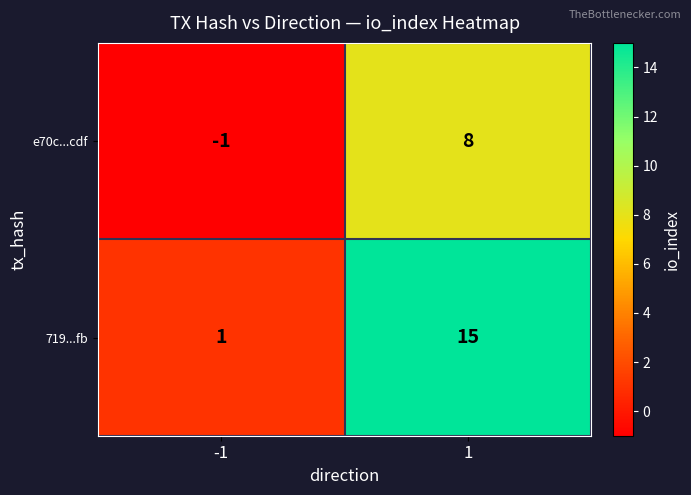

At which category is the sum across all series the highest?

1